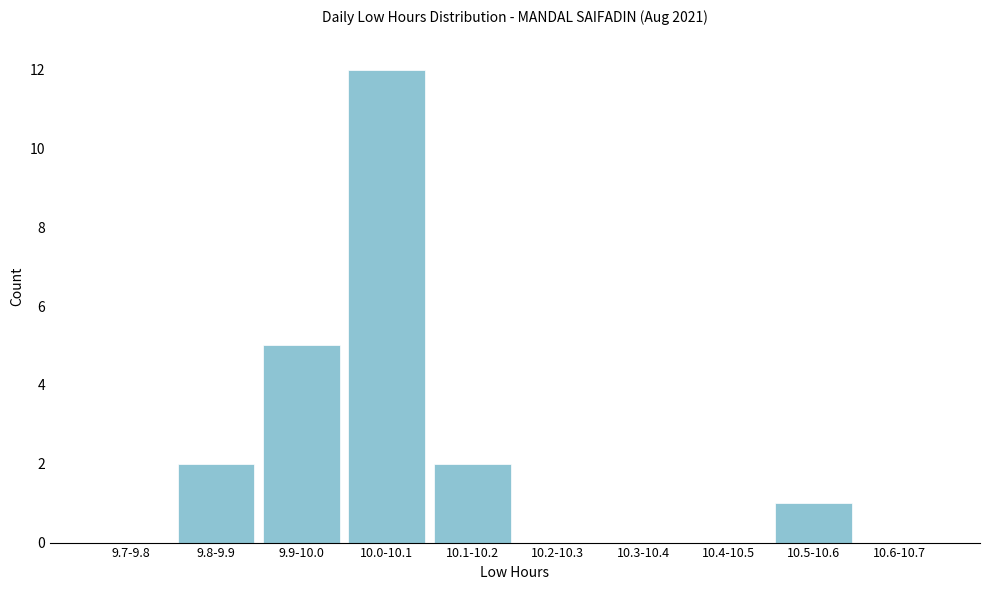

Reading left to right, extract all data points from this chart.

9.7-9.8=0	9.8-9.9=2	9.9-10.0=5	10.0-10.1=12	10.1-10.2=2	10.2-10.3=0	10.3-10.4=0	10.4-10.5=0	10.5-10.6=1	10.6-10.7=0